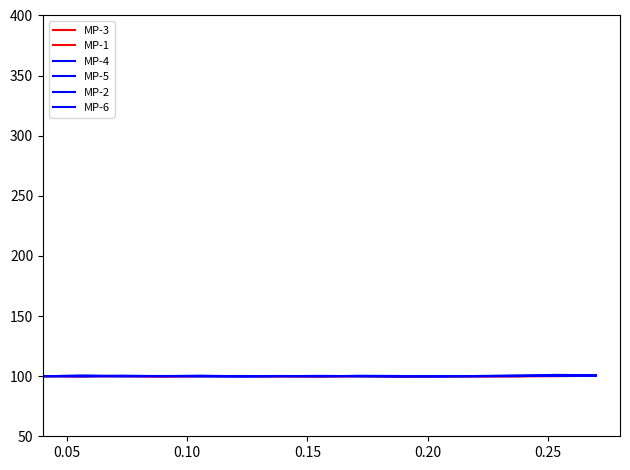

Which label corresponds to the smallest value in the chart?

0.05